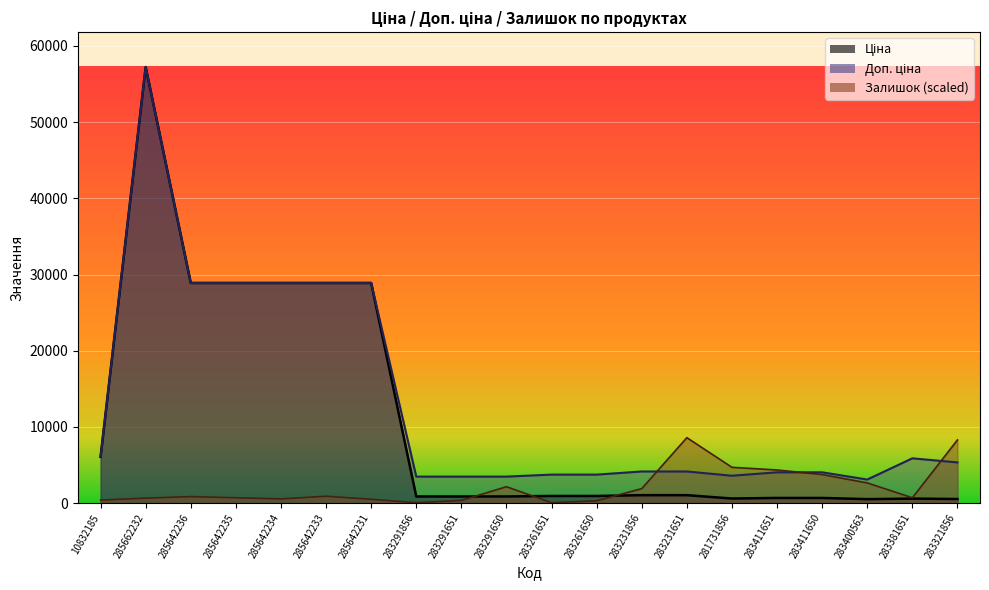

List the labels in order of Доп. ціна value, smallest first.

283400563, 283291856, 283291651, 283291650, 281731856, 283261651, 283261650, 283411651, 283411650, 283231856, 283231651, 283321856, 283381651, 10832185, 285642236, 285642235, 285642234, 285642233, 285642231, 285662232